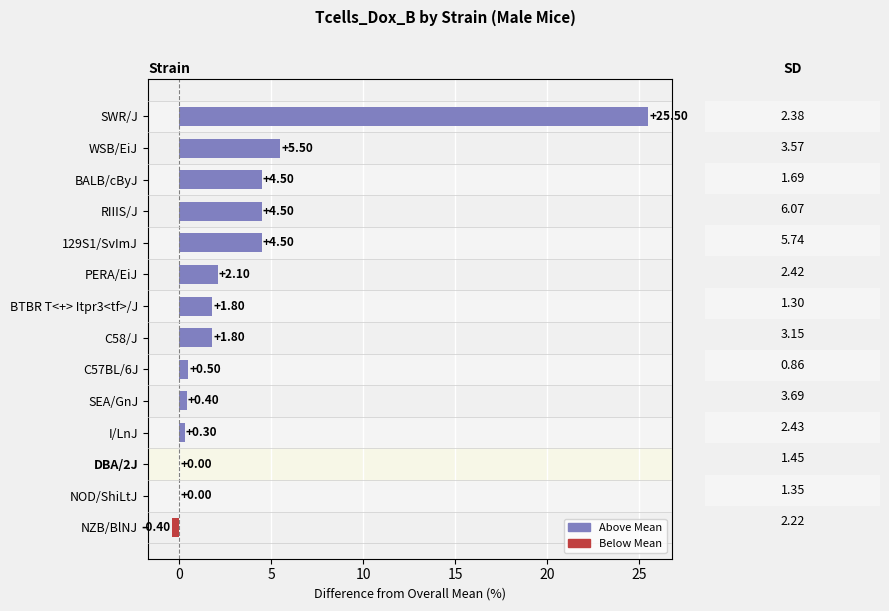

Which label corresponds to the largest value in the chart?

SWR/J